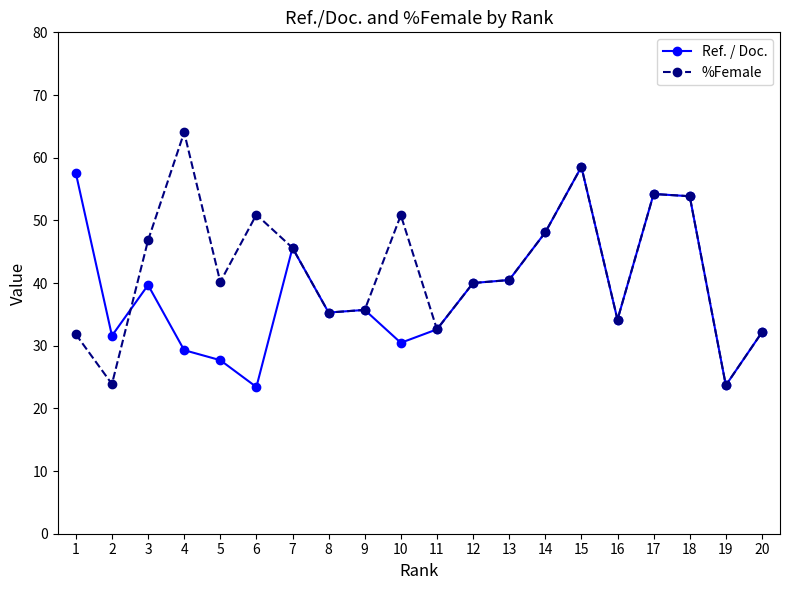

Is it true that %Female equals 40.5 at 13?

True